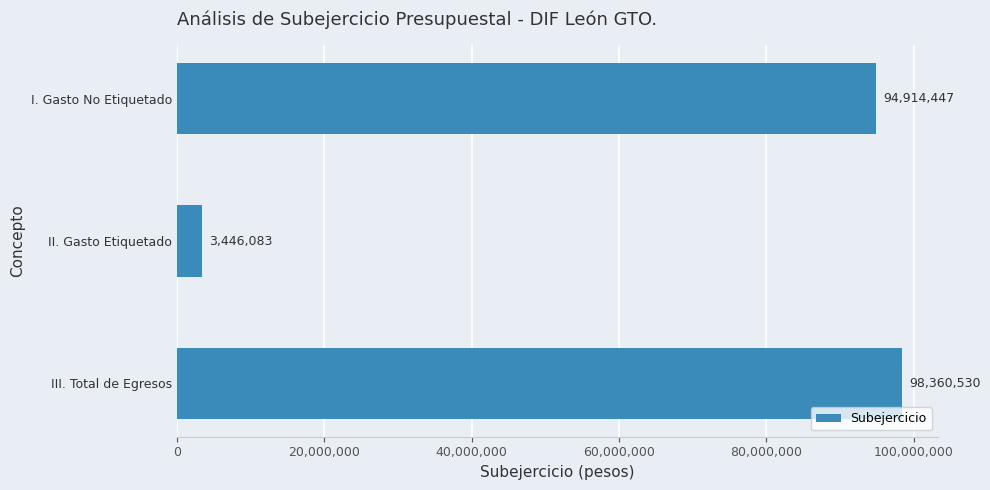

What is the sum of all values?

196721060.0